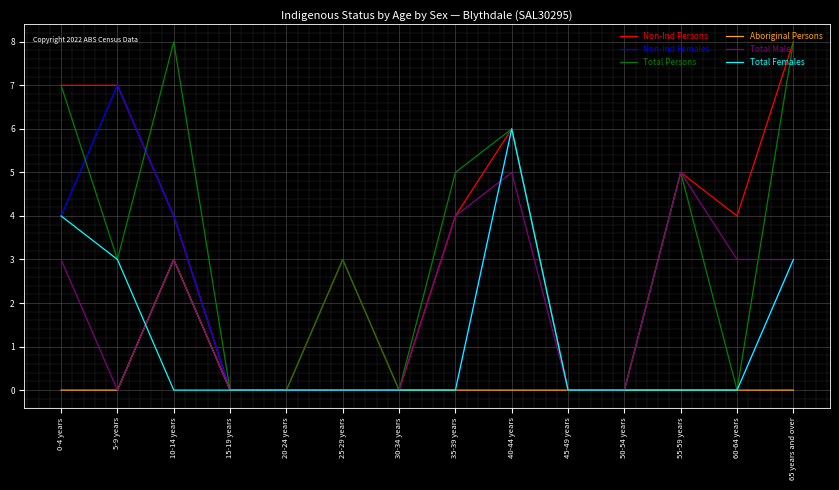

At which category is the sum across all series the highest?

40-44 years